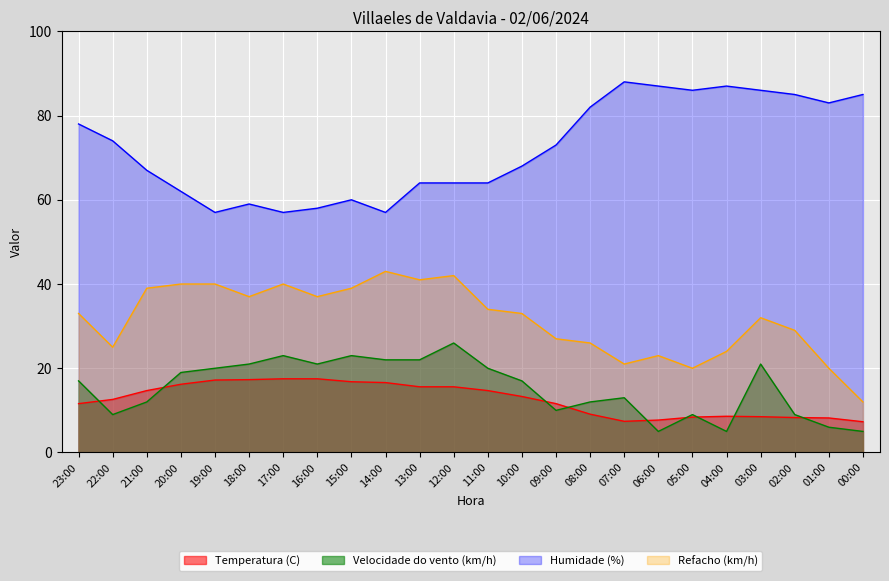

True or false: Humidade (%) has more than 2 interior local peaks.

True